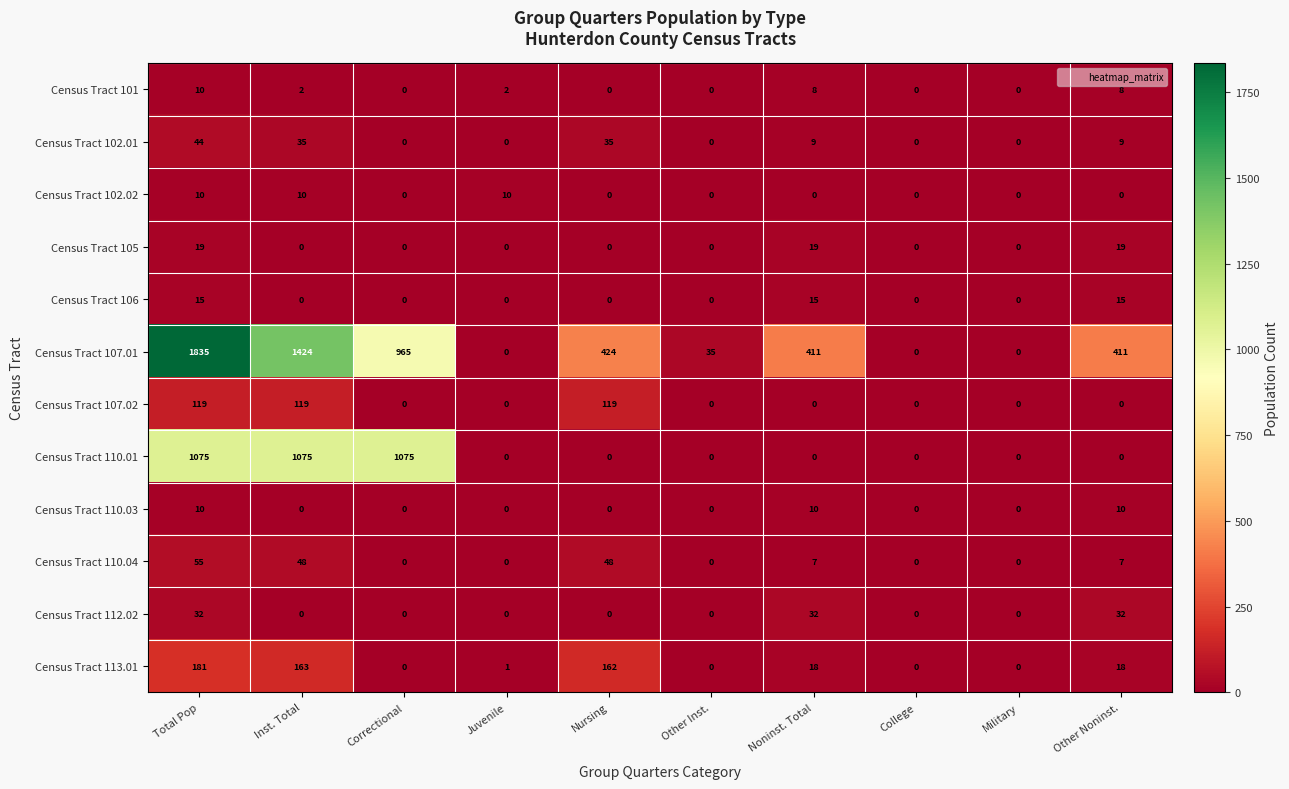

What is the average value of the Census Tract 101 series?

3